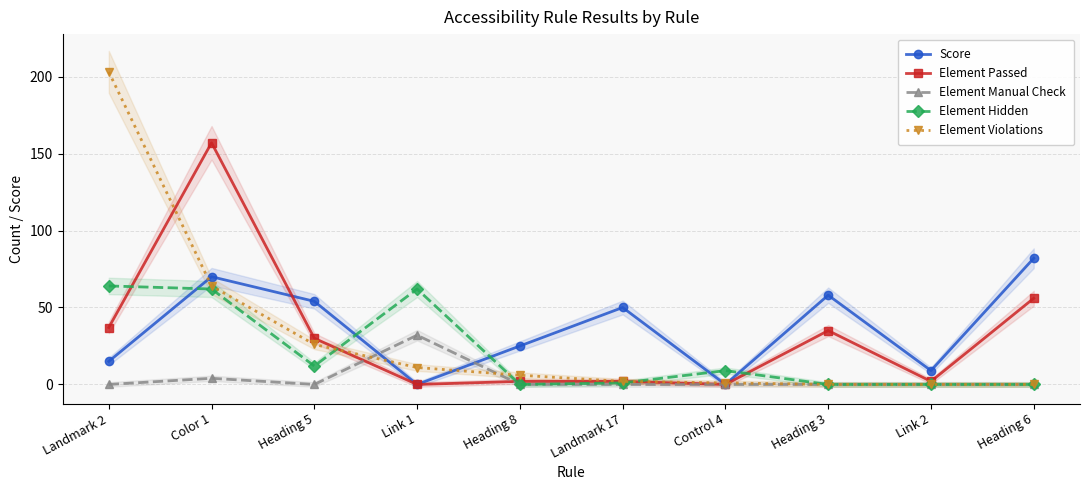

How many interior local peaks does the Element Manual Check series have?

2